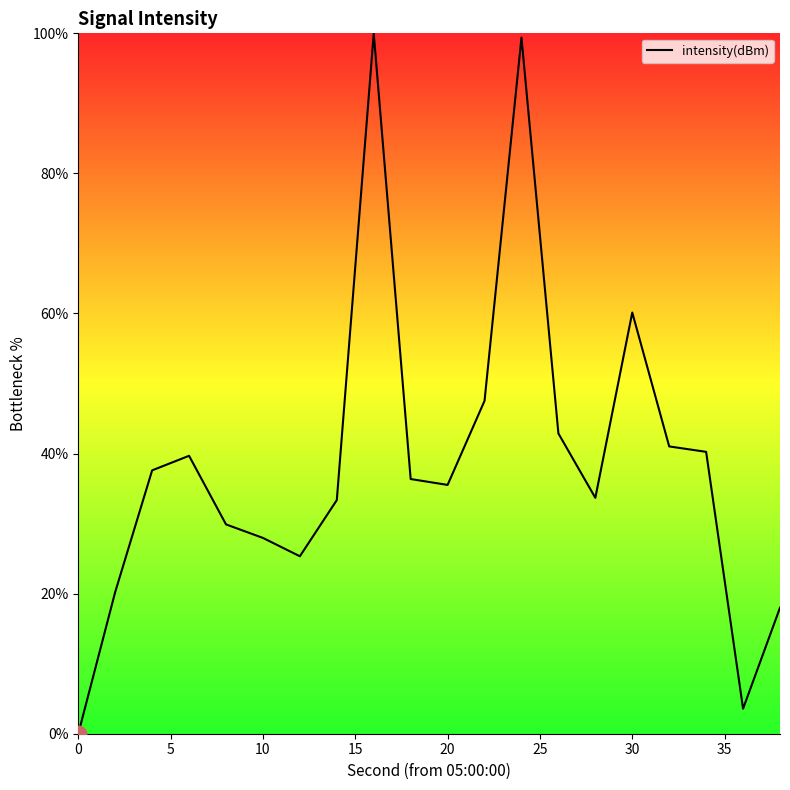

What is the difference between the maximum and minimum values?

100.0